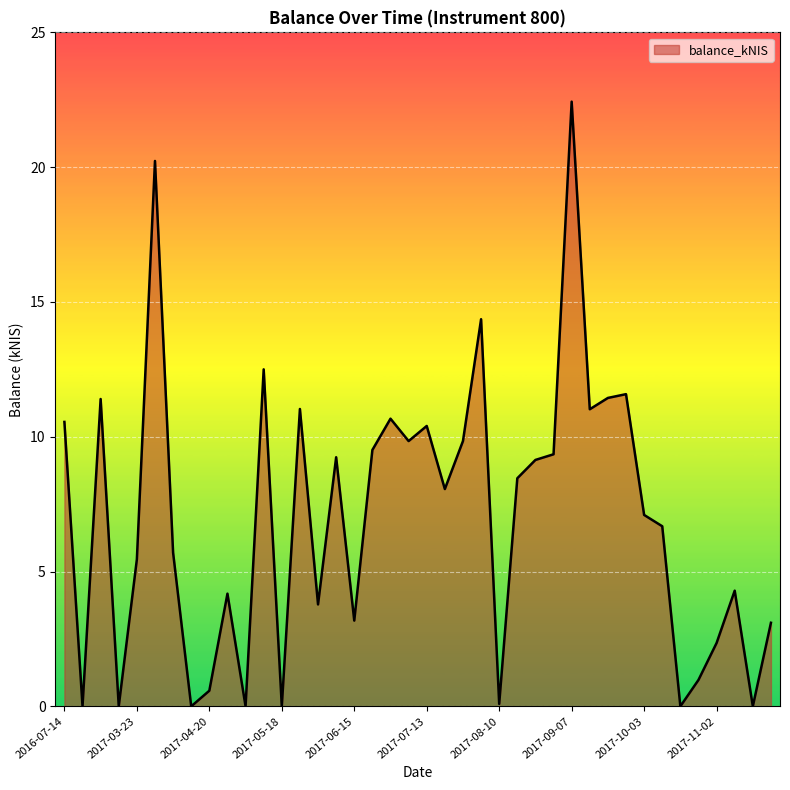

Does the chart display data point markers on the line(s)?

No